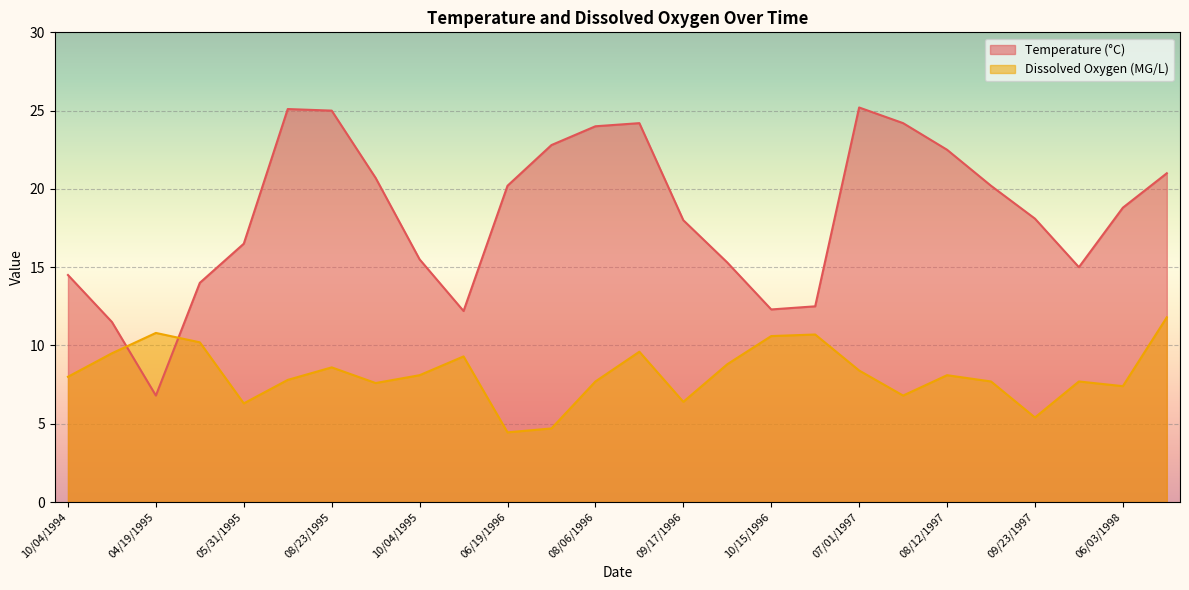

Which has a higher value, 08/06/1996 or 08/23/1995?

08/23/1995